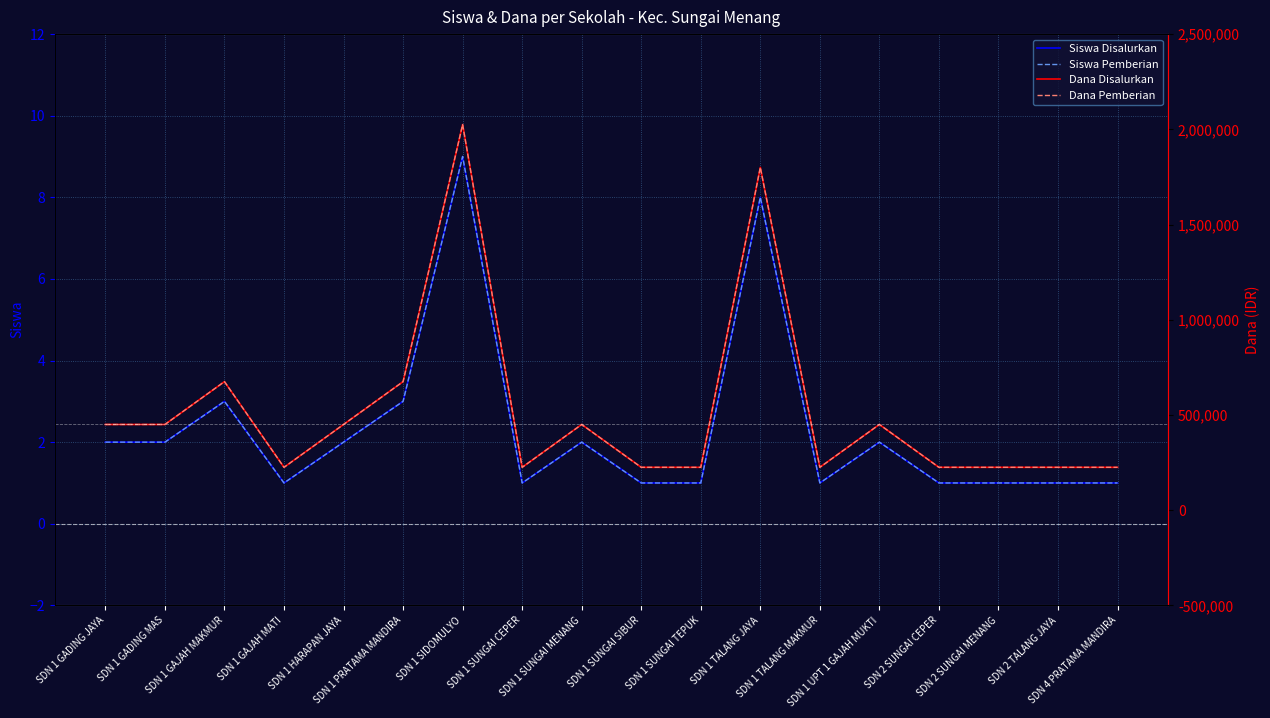

List the labels in order of Siswa Disalurkan value, largest first.

SDN 1 SIDOMULYO, SDN 1 TALANG JAYA, SDN 1 GAJAH MAKMUR, SDN 1 PRATAMA MANDIRA, SDN 1 GADING JAYA, SDN 1 GADING MAS, SDN 1 HARAPAN JAYA, SDN 1 SUNGAI MENANG, SDN 1 UPT 1 GAJAH MUKTI, SDN 1 GAJAH MATI, SDN 1 SUNGAI CEPER, SDN 1 SUNGAI SIBUR, SDN 1 SUNGAI TEPUK, SDN 1 TALANG MAKMUR, SDN 2 SUNGAI CEPER, SDN 2 SUNGAI MENANG, SDN 2 TALANG JAYA, SDN 4 PRATAMA MANDIRA